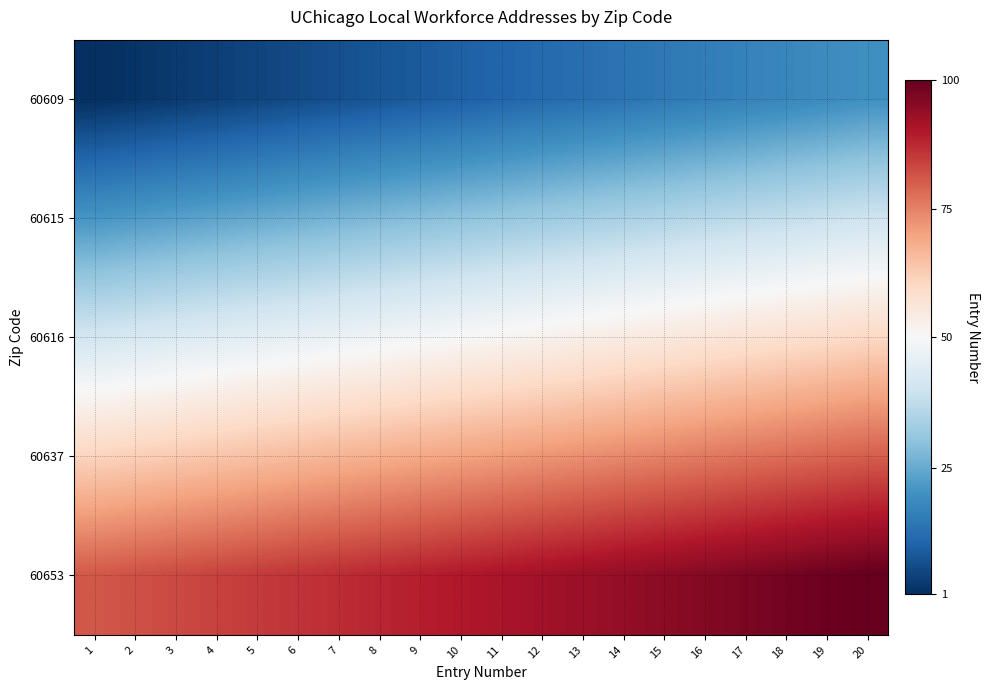

At which category is the sum across all series the highest?

20